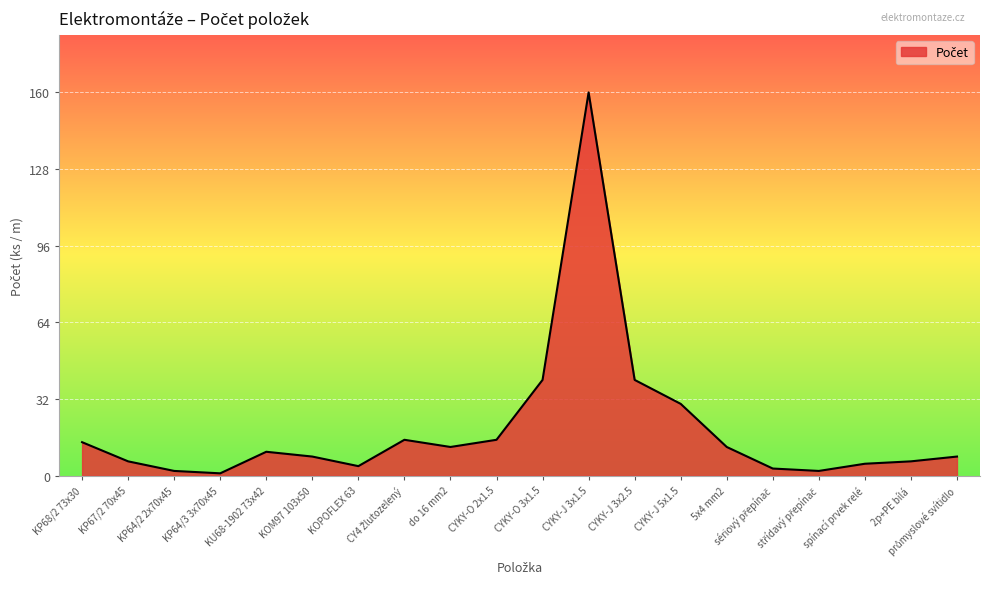

How many lines are shown in the chart?

1